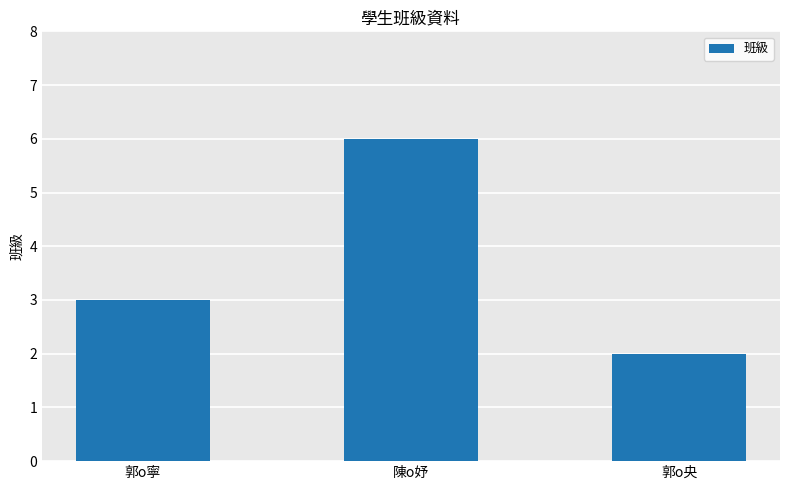

How many categories are shown in the chart?

3